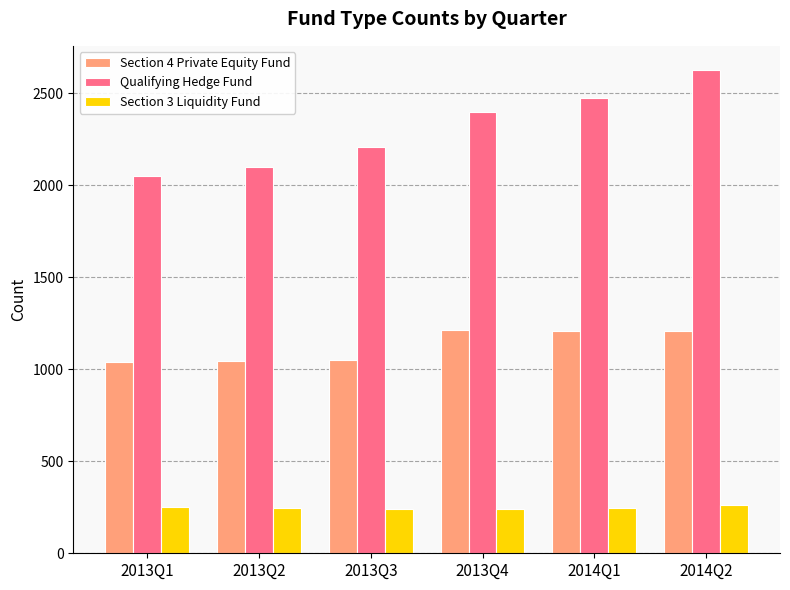

Where does the Section 4 Private Equity Fund series first go above 1210?

2013Q4